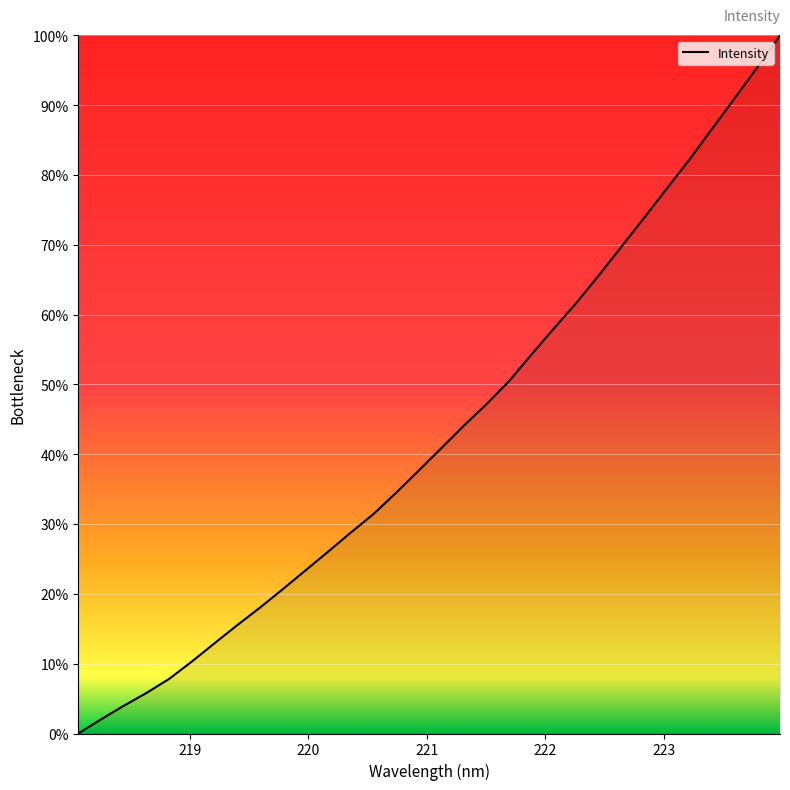

What is the difference between the maximum and minimum values?

100.0